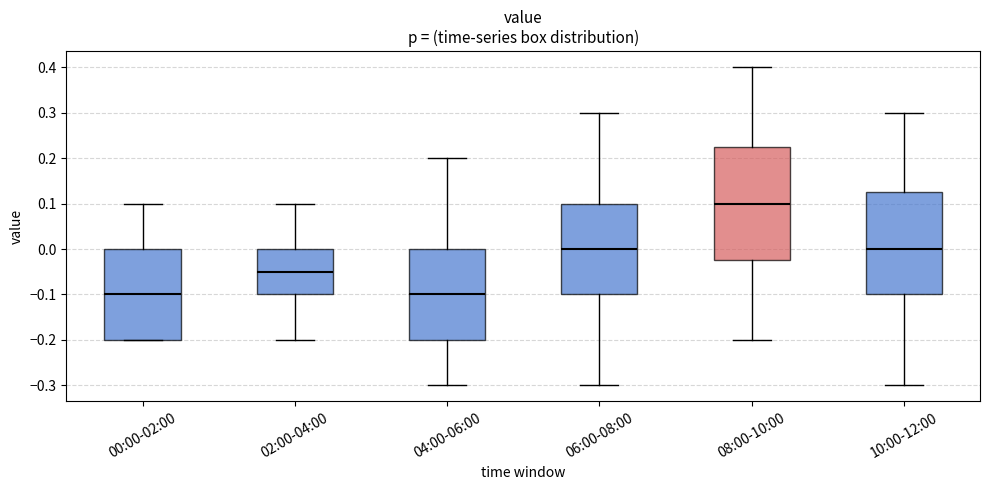

Comparing the boxes themselves (not the whiskers), which one is the tallest?

08:00-10:00